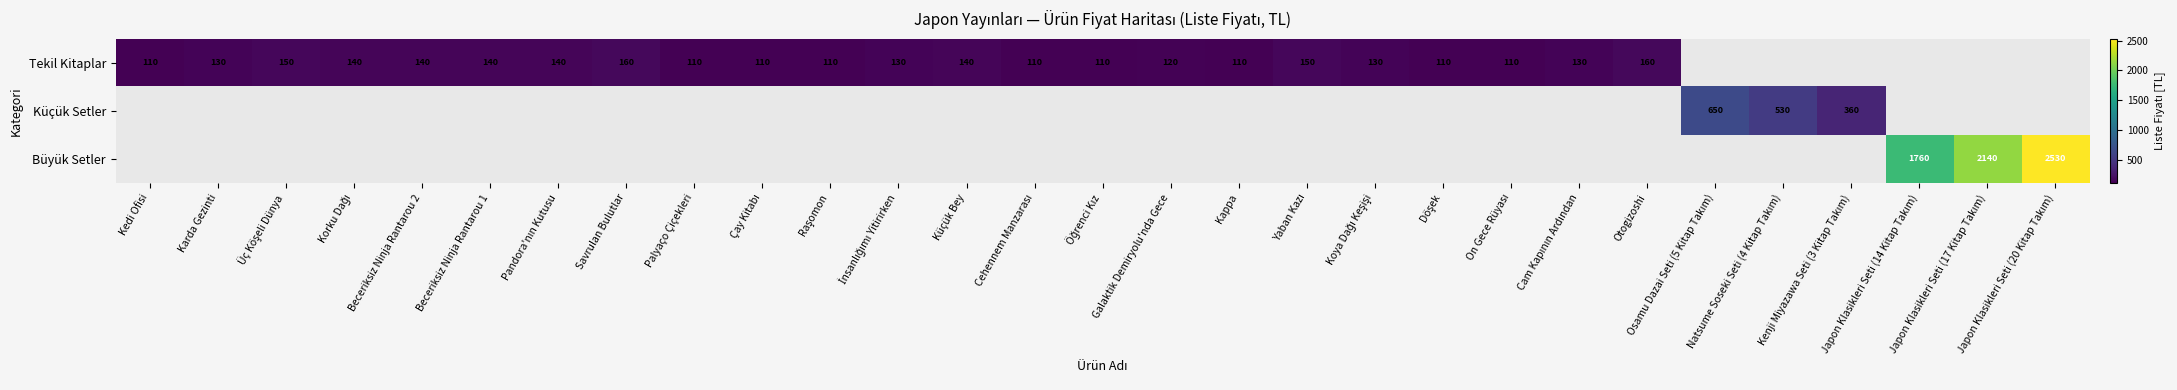

Rank the series at Palyaço Çiçekleri from lowest to highest value.

Küçük Setler, Büyük Setler, Tekil Kitaplar